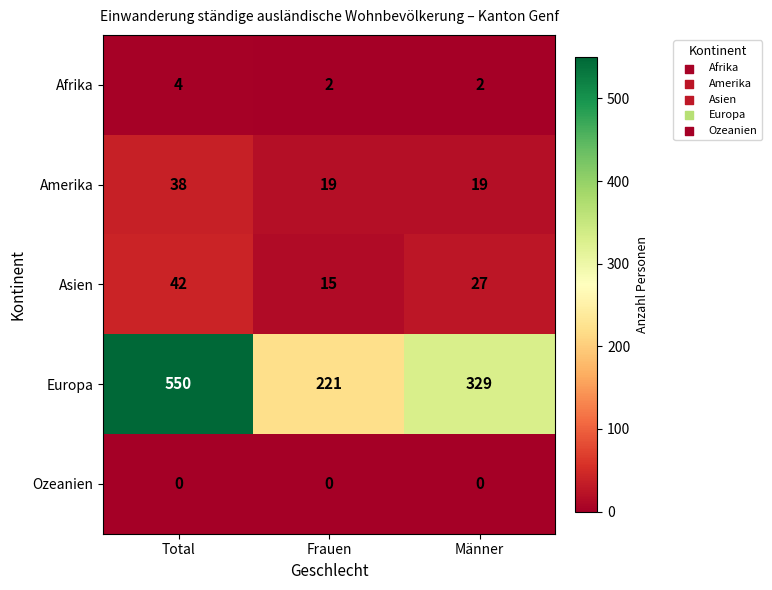

Which category has the highest value across all series?

Total